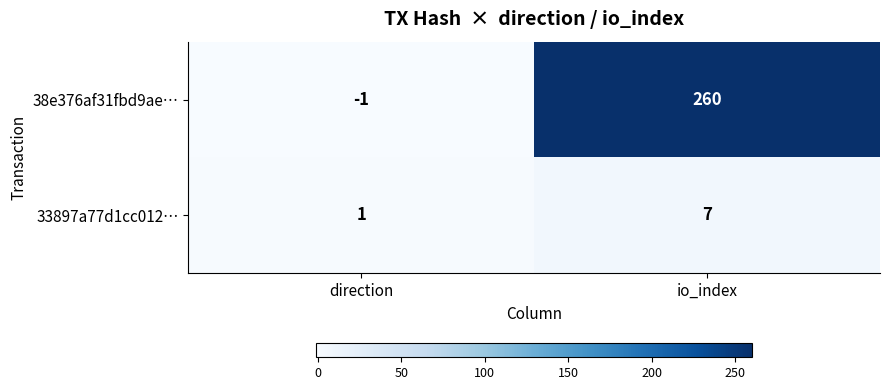

What is the total value across all series at io_index?

267